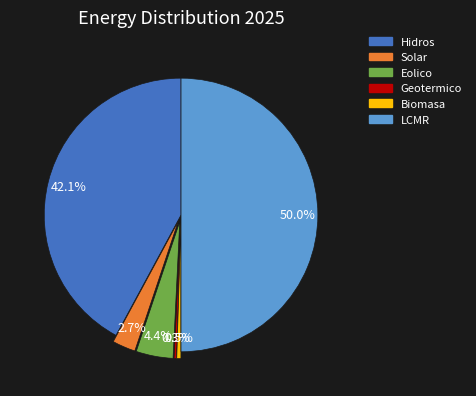

Which has a higher value, Geotermico or Solar?

Solar